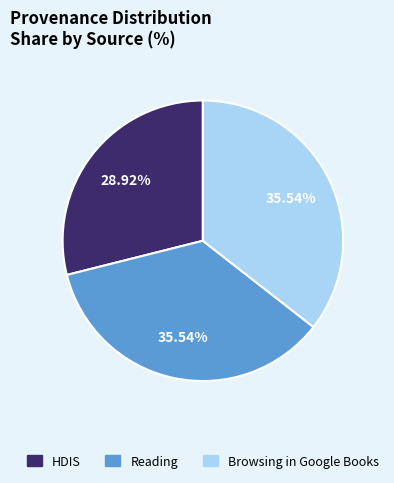

Which slice is the smallest?

HDIS